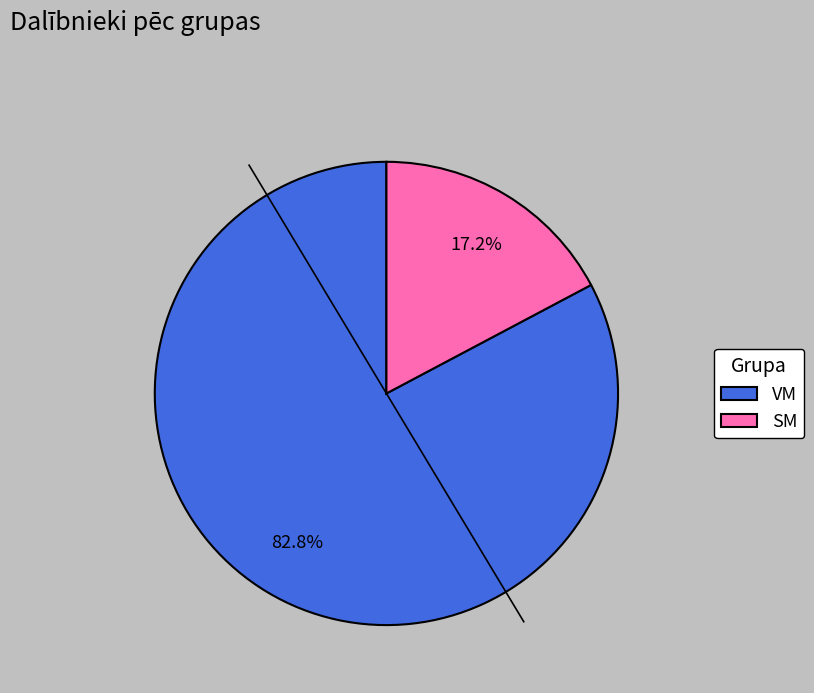

What percentage is the VM slice, to the nearest percent?

83%